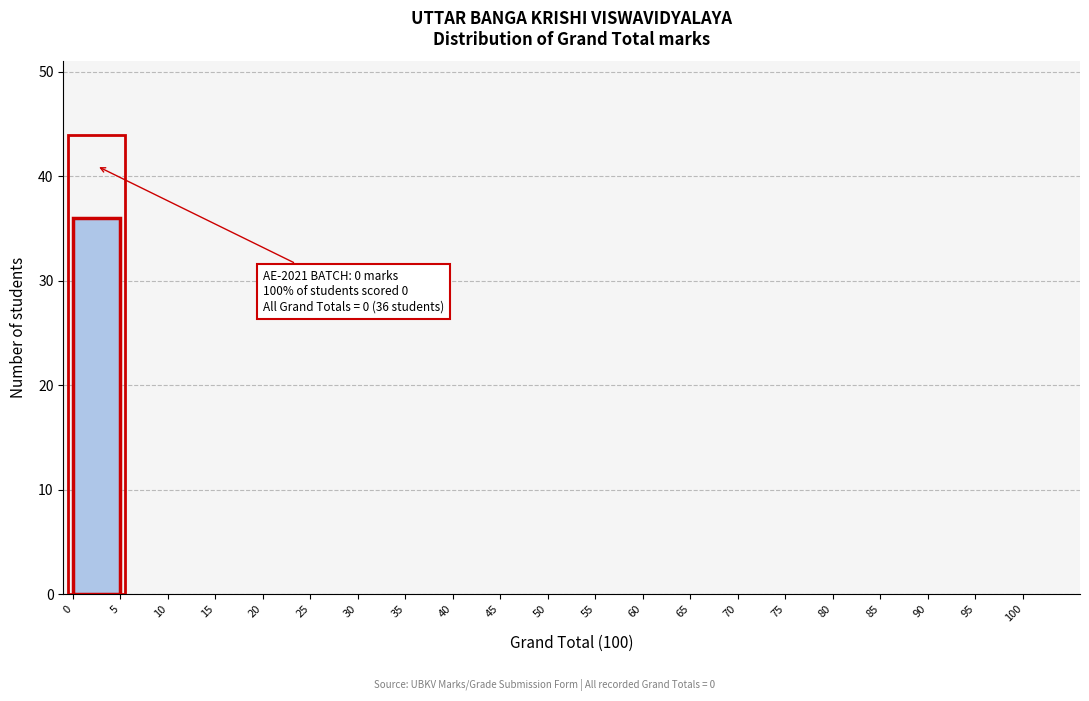

Which range on the x-axis has the tallest bar?

0 to 5